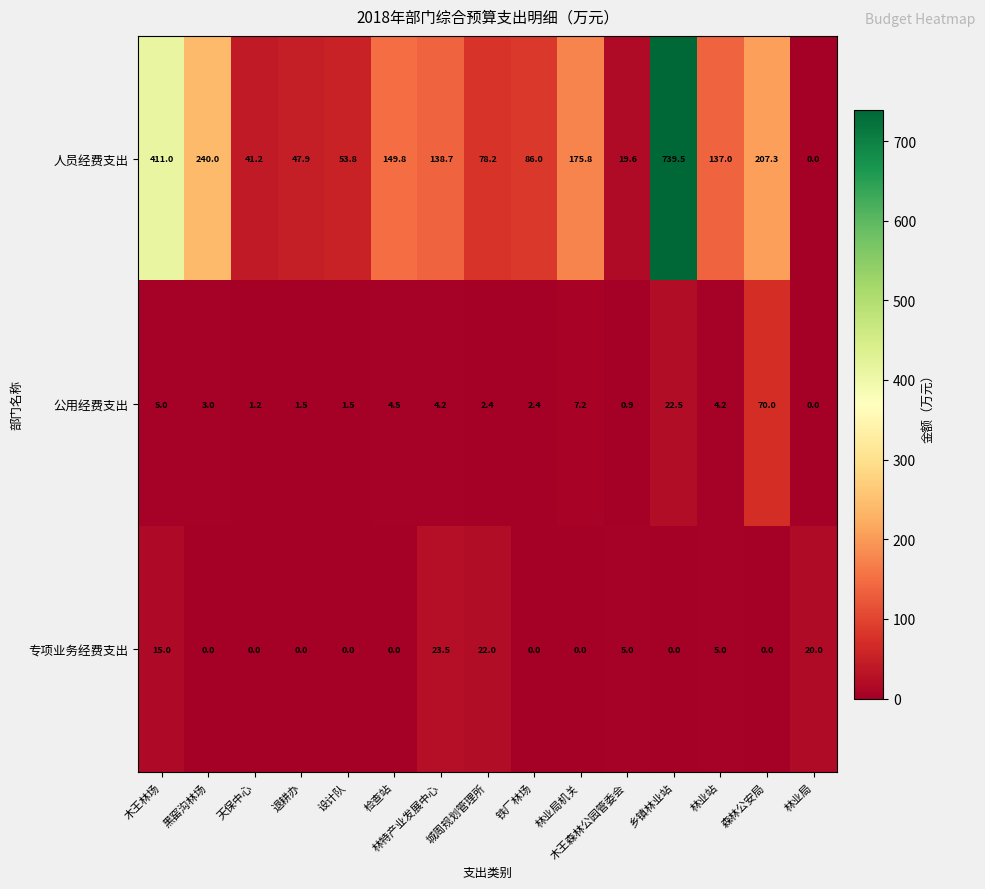

How many distinct data groups are displayed?

3